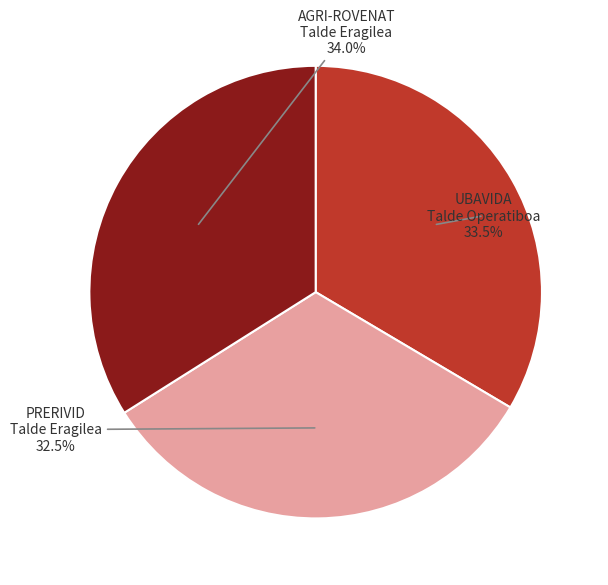

Which category has the smallest portion of the pie?

PRERIVID Talde Eragilea